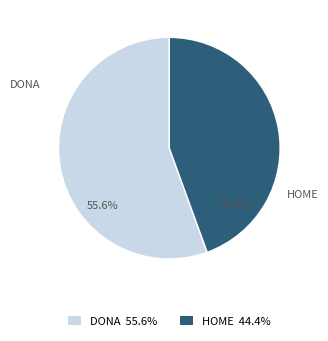

To the nearest percent, what portion does HOME represent?

44%